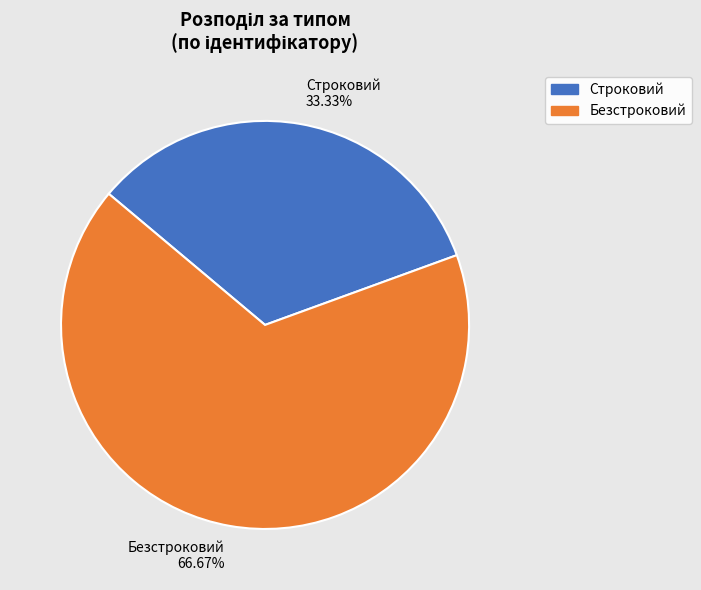

Rank the categories by value from lowest to highest.

Строковий, Безстроковий